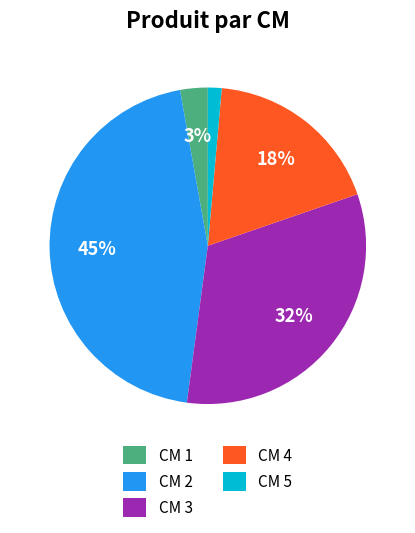

The CM 2 slice represents 58% of the pie. True or false?

False